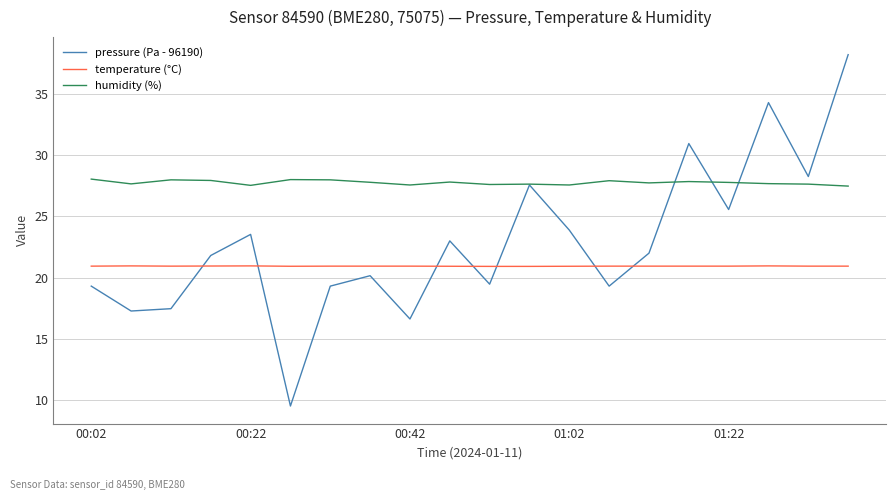

Which series has the largest range (max minus min)?

pressure (Pa - 96190)